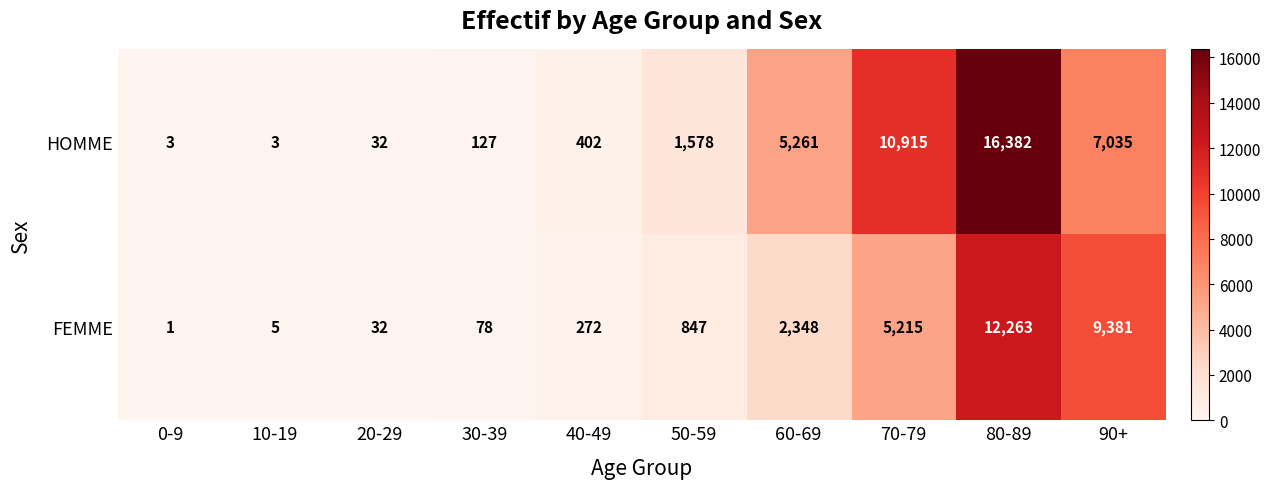

The FEMME series shows 0 at 0-9. True or false?

False